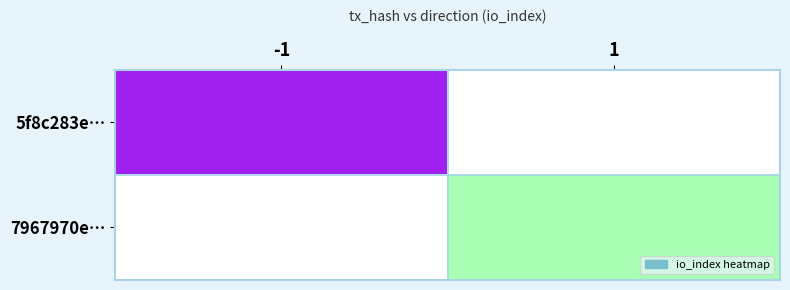

Rank the series by their maximum value, from highest to lowest.

5f8c283e…, 7967970e…